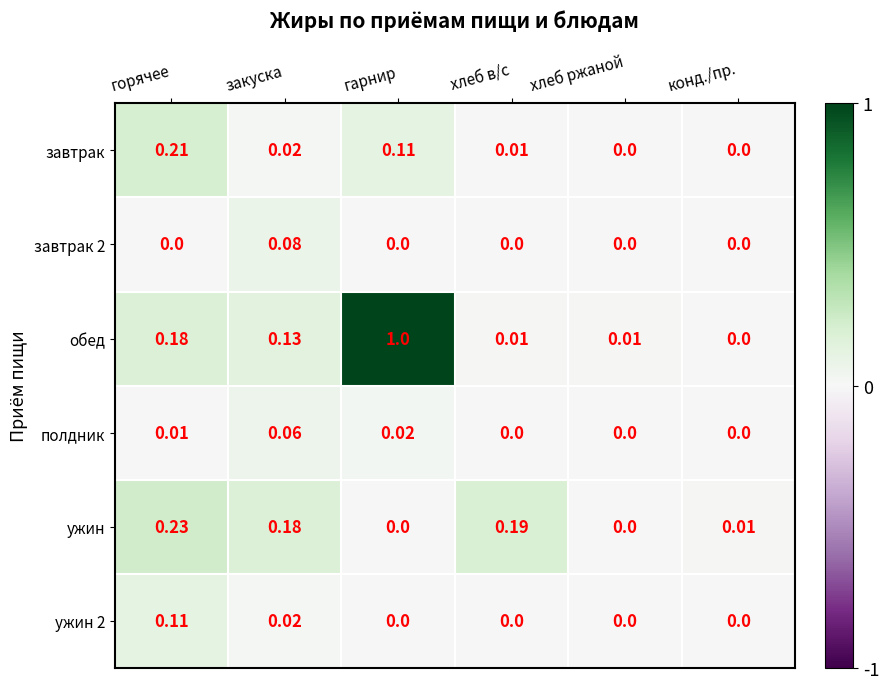

What is the greatest value displayed?

1.0